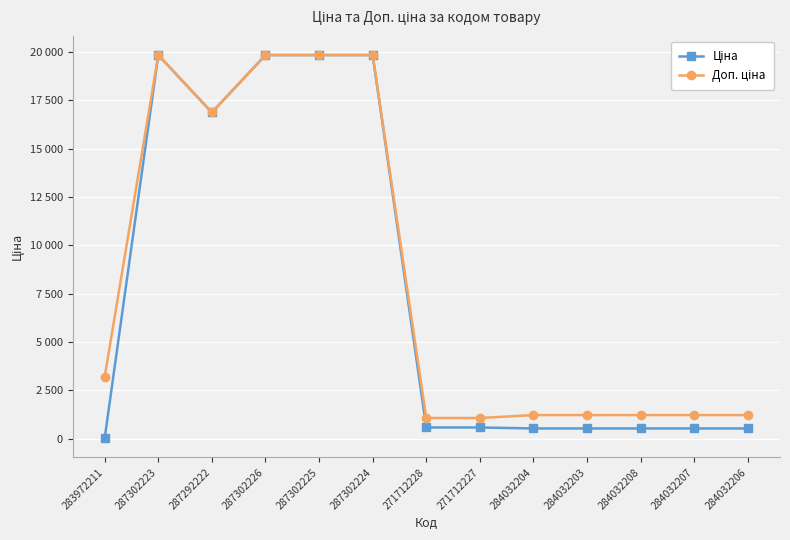

Does the chart have visible grid lines?

Yes